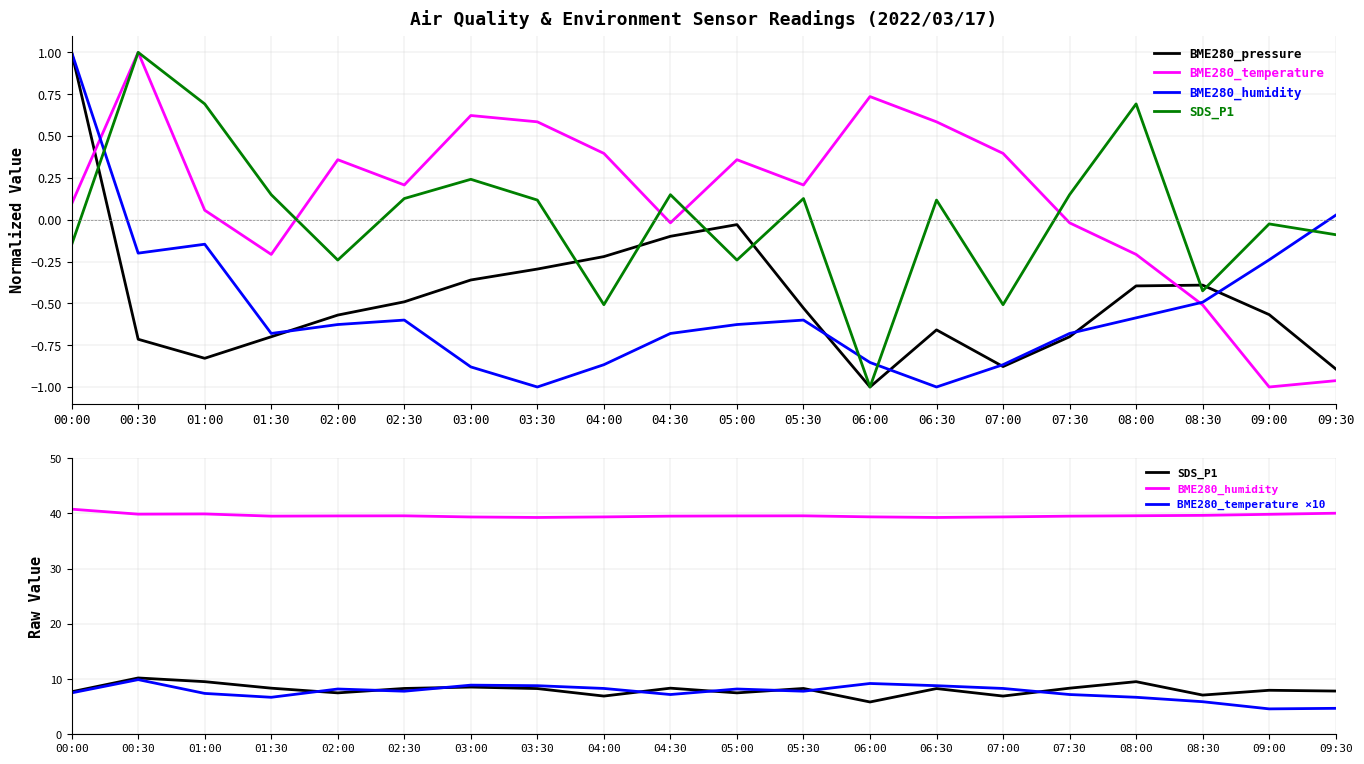

The BME280_pressure series shows -0.6 at 02:00. True or false?

True